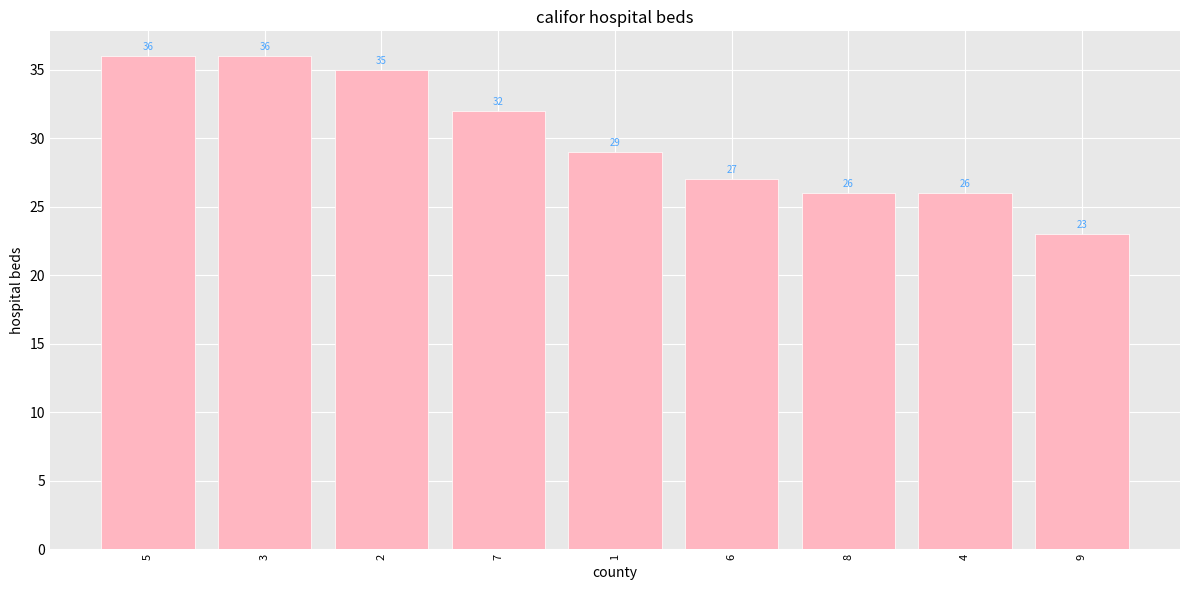

Are the bars horizontal?

No